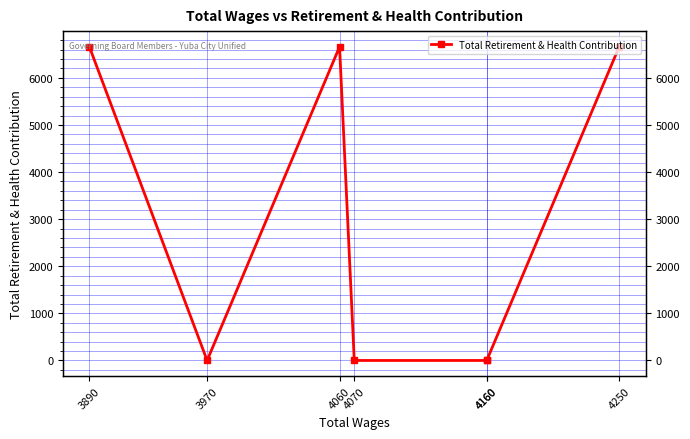

True or false: there are more than 2 points higher than both neighbors.

False